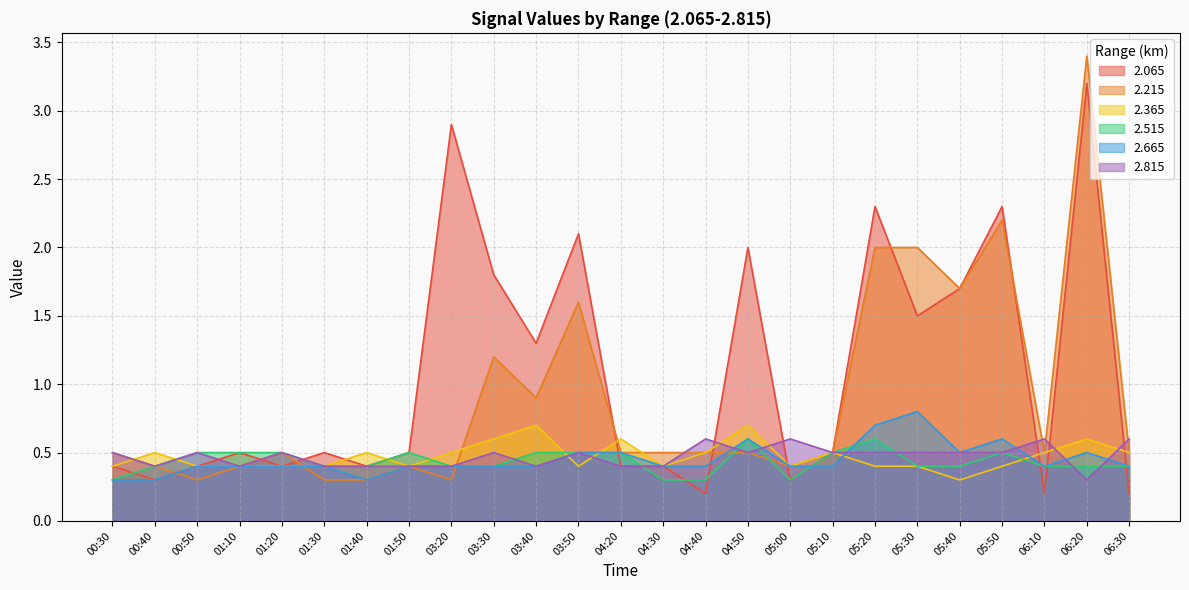

What is the spread (max minus min) of values at 05:30?

1.6